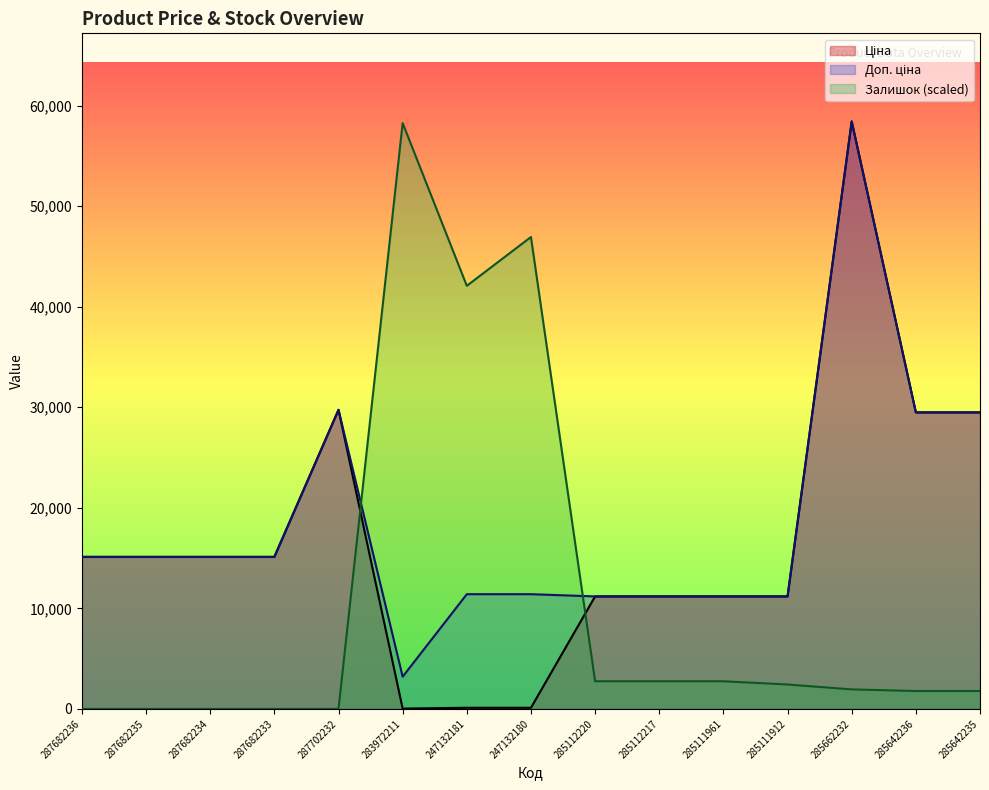

Which series has the widest spread of values?

Ціна